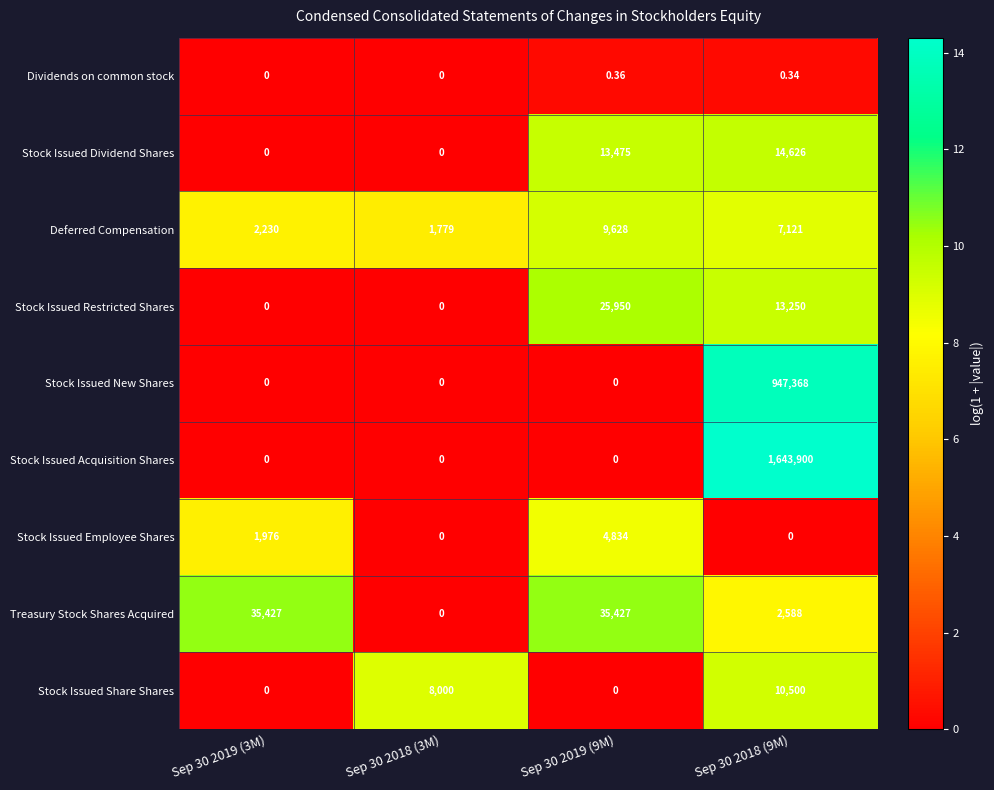

Which series has the largest total across all categories?

Stock Issued Acquisition Shares